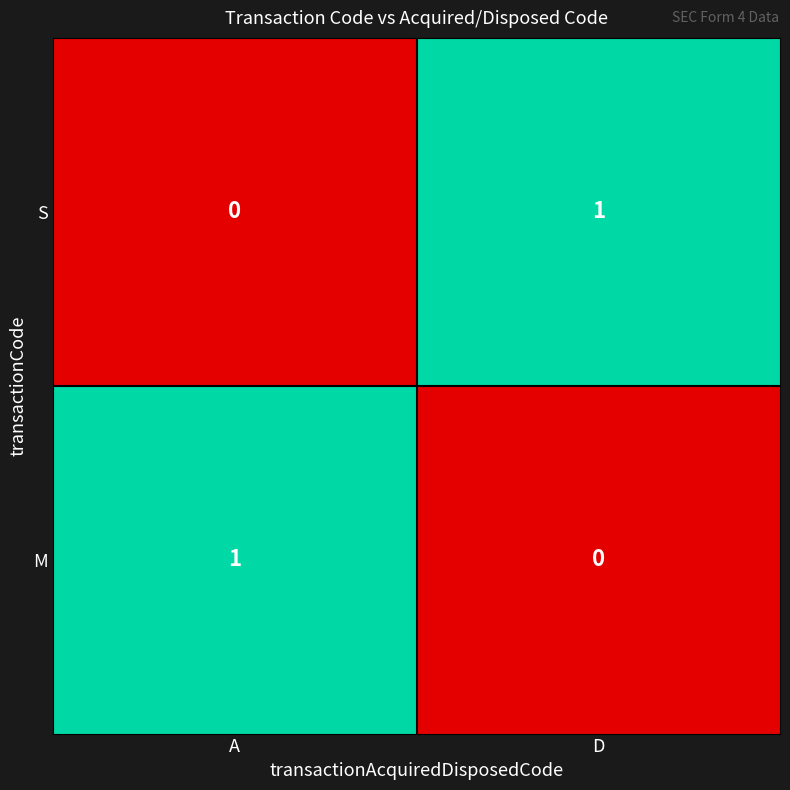

What is the difference between the maximum and minimum values in the M series?

1